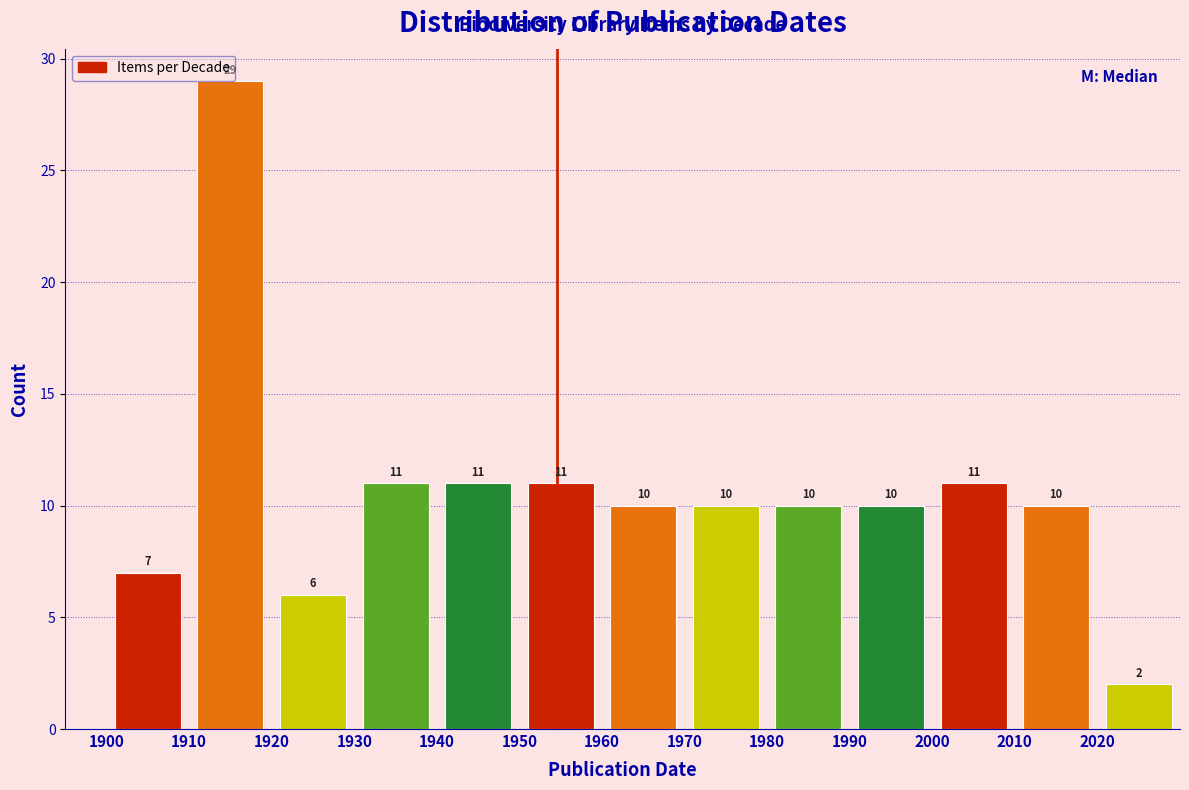

Reading left to right, transcribe this chart: for each bar, give the range it covers on the x-axis and its height.

1900 to 1910: 7
1910 to 1920: 29
1920 to 1930: 6
1930 to 1940: 11
1940 to 1950: 11
1950 to 1960: 11
1960 to 1970: 10
1970 to 1980: 10
1980 to 1990: 10
1990 to 2000: 10
2000 to 2010: 11
2010 to 2020: 10
2020 to 2030: 2